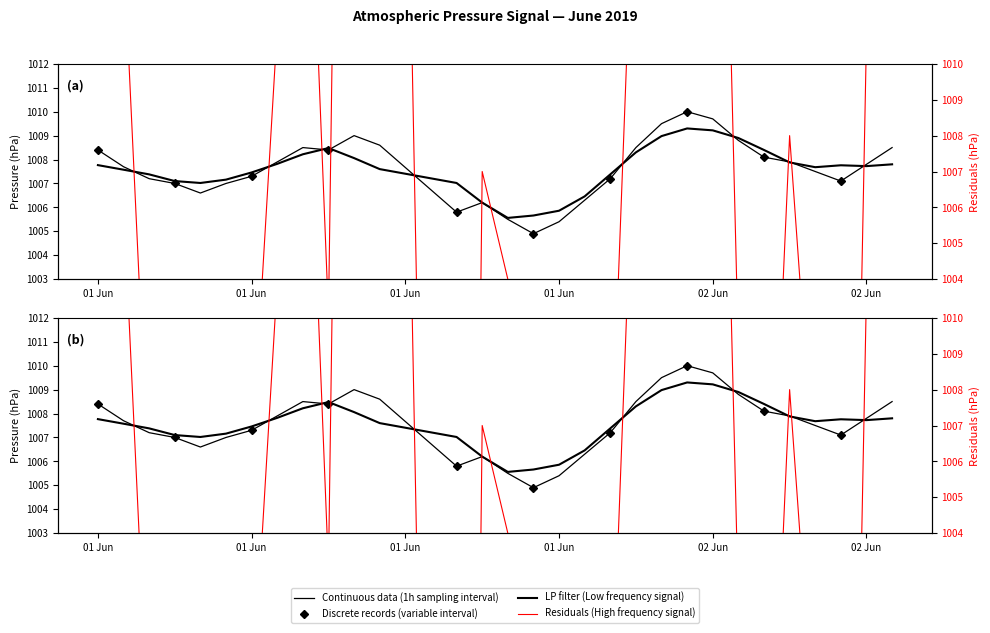

How many categories are shown in the chart?

30